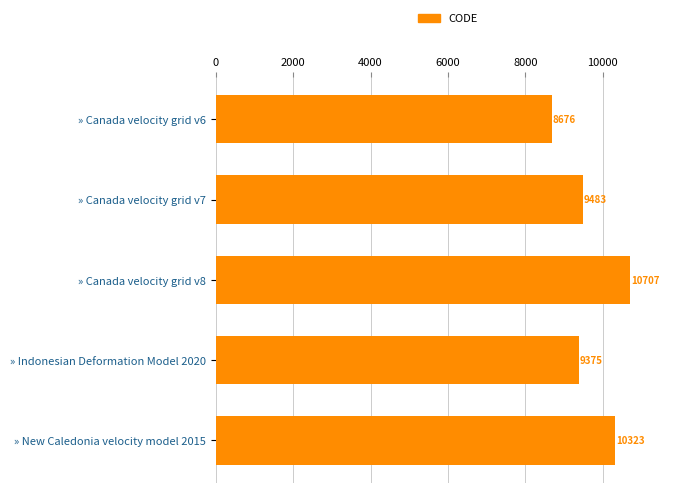

Approximately how many times larger is the value at » Canada velocity grid v8 compared to » Canada velocity grid v6?

1.2